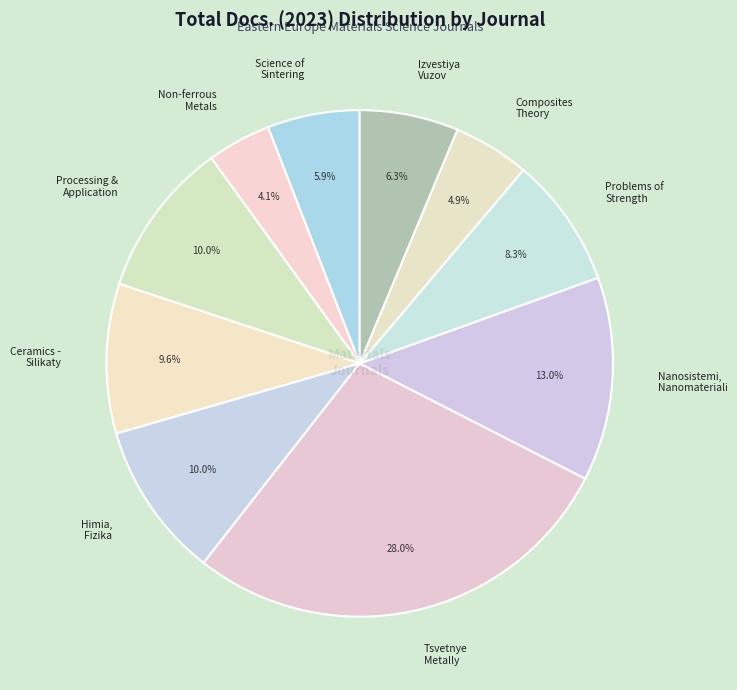

To the nearest percent, what is the difference between the largest and smallest slice percentages?

24%